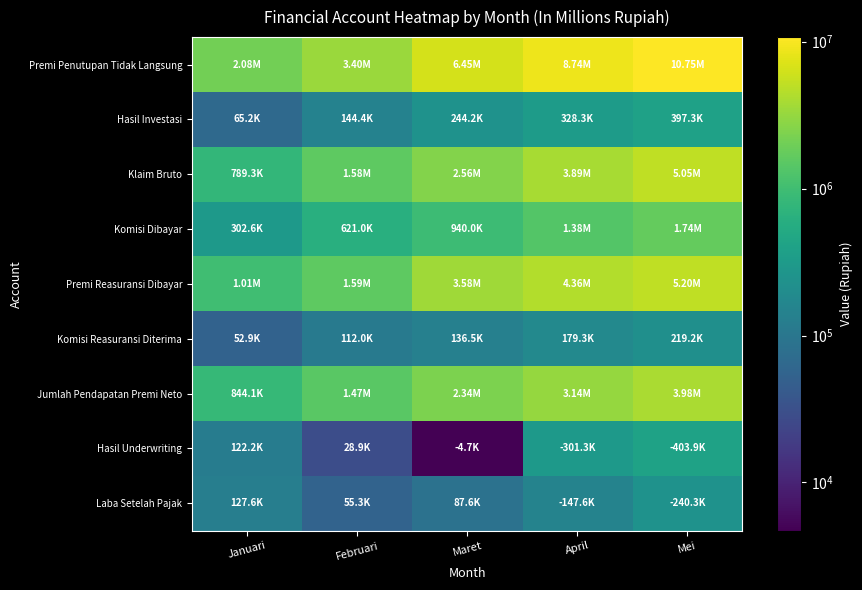

What is the total value across all series at Februari?

9001997.1